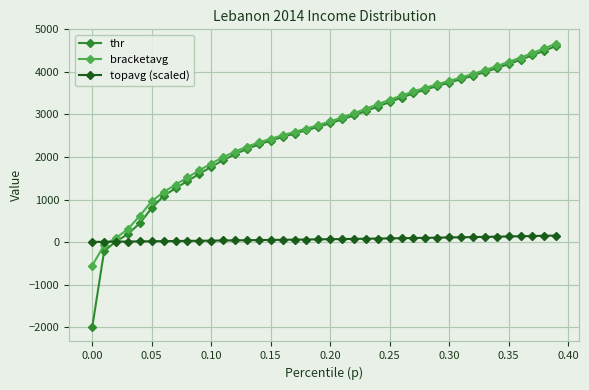

What is the value of the bracketavg point at the 37th from the left?

4337.1